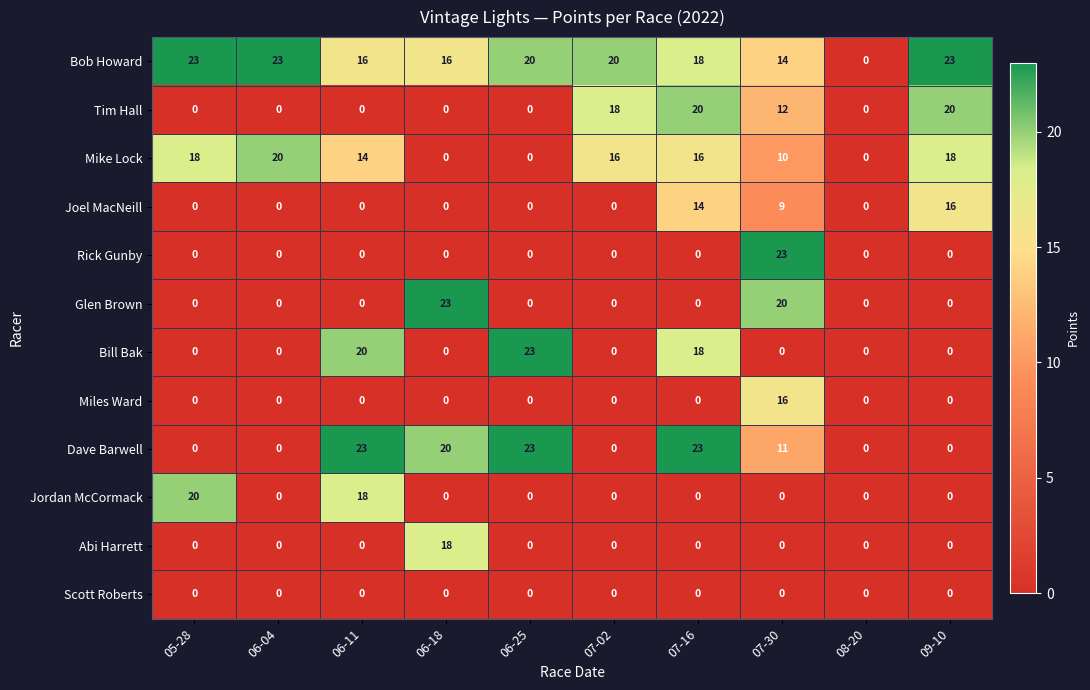

How many Mike Lock values are between 0 and 18?

9